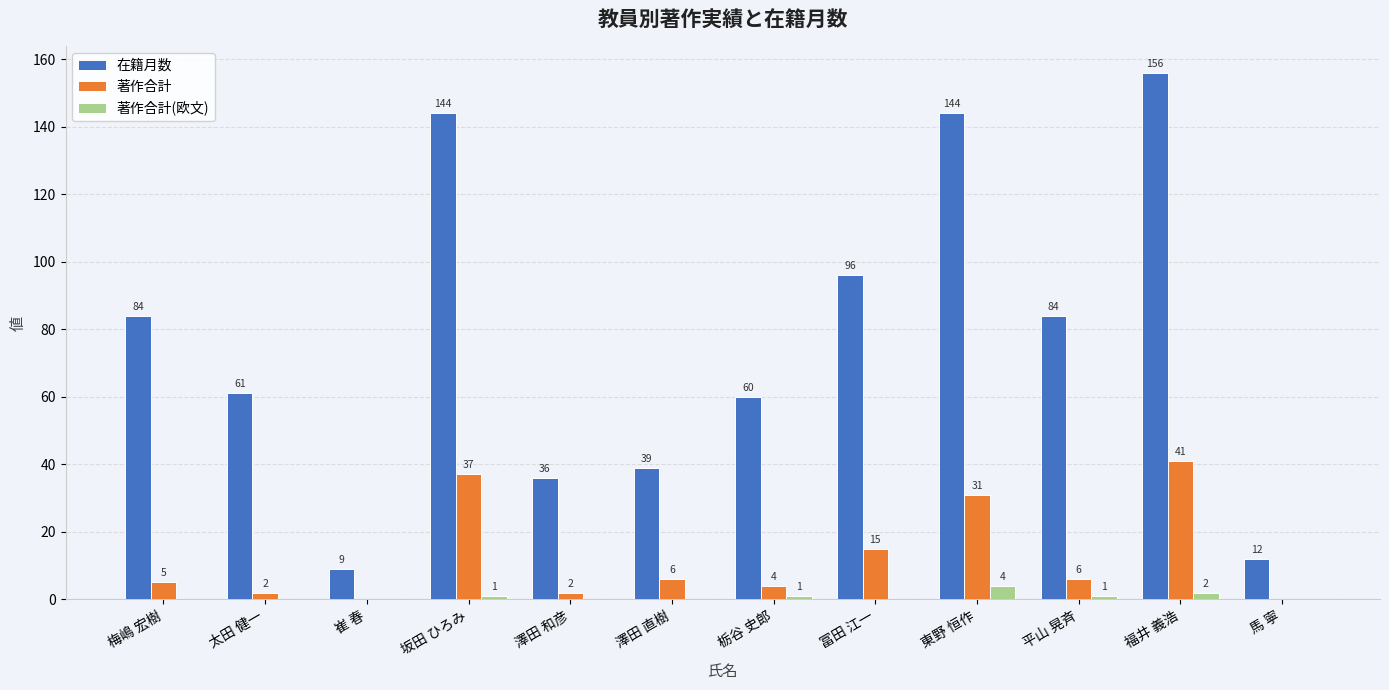

How many data points does each series have?

12